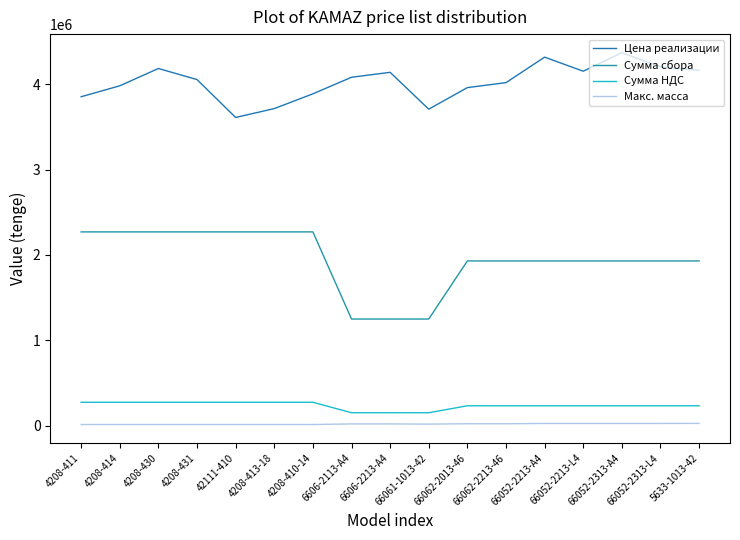

The value of Цена реализации at 66062-2013-46 is 3960000. True or false?

True